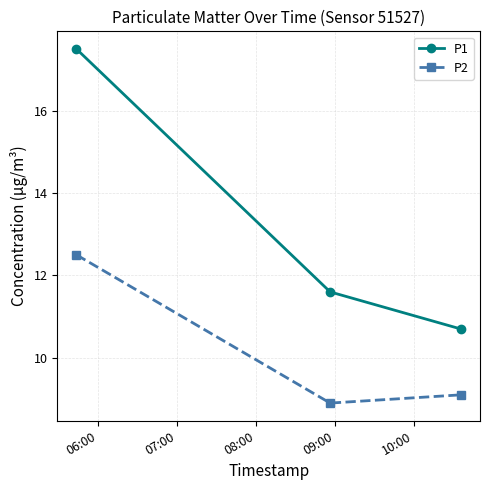

What is the value of the P2 point at the 3rd from the left?

9.1